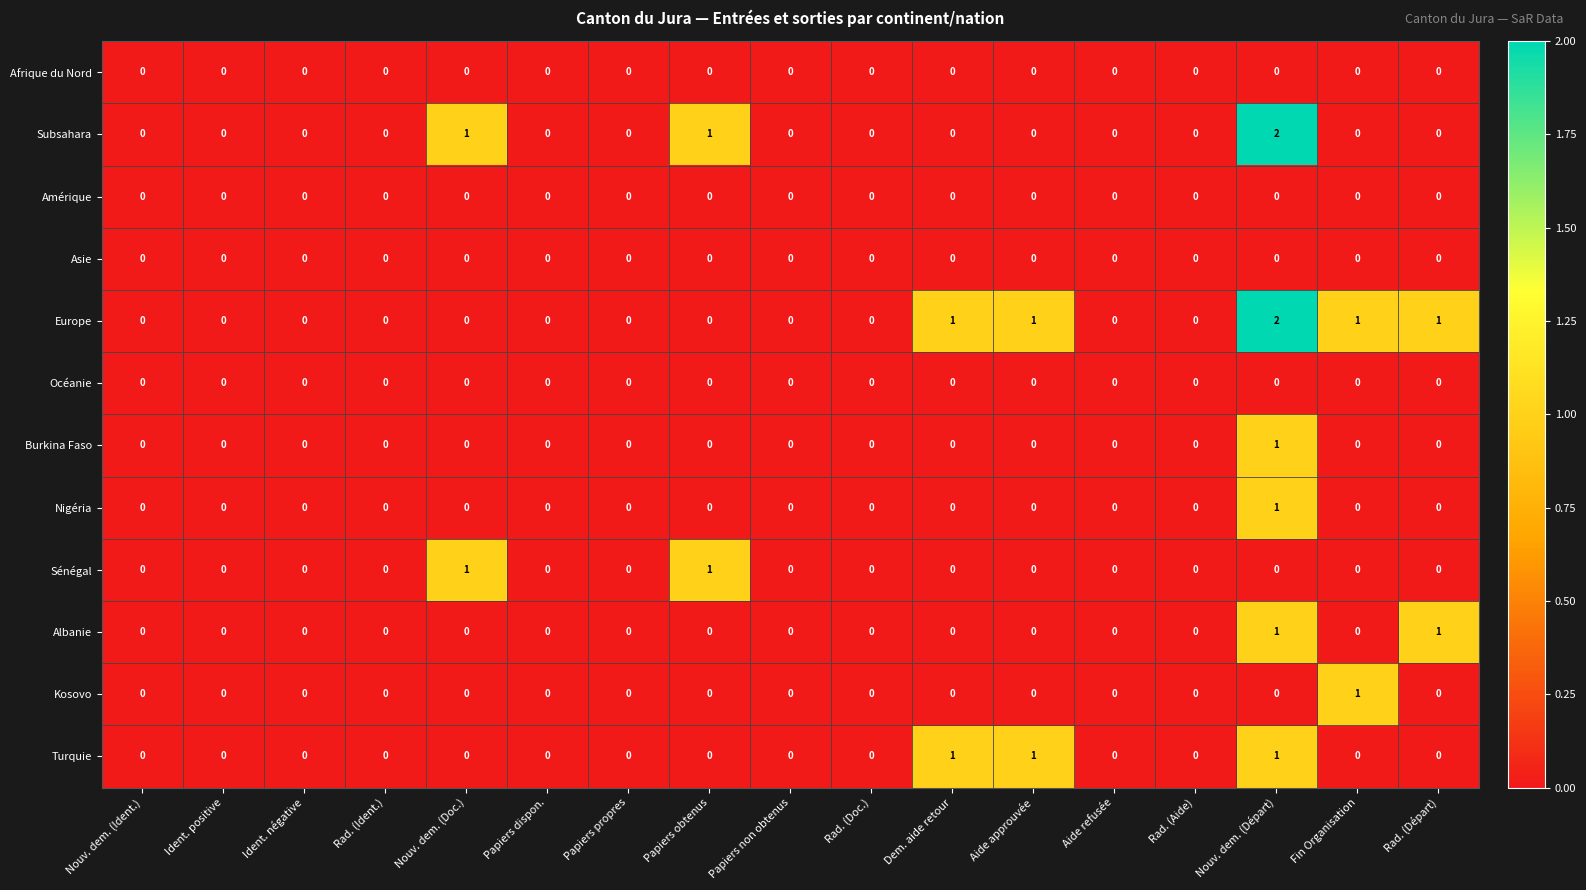

Is it true that Nigéria equals 0 at Rad. (Doc.)?

True